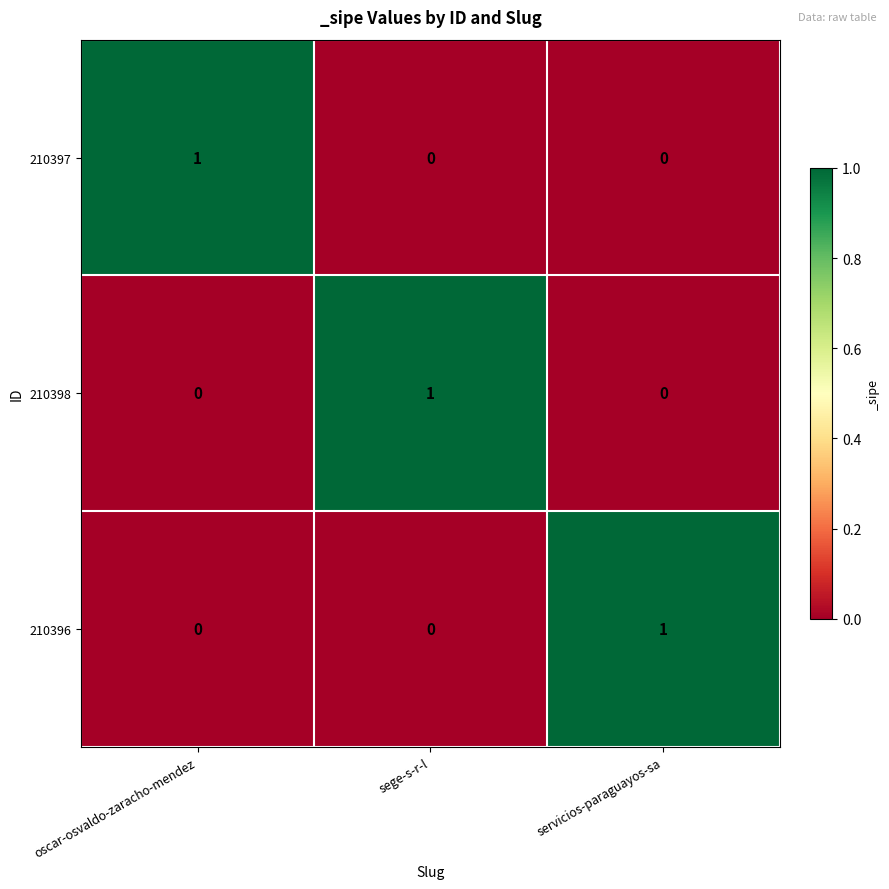

Count the 210397 values in the range 0 to 1.

3